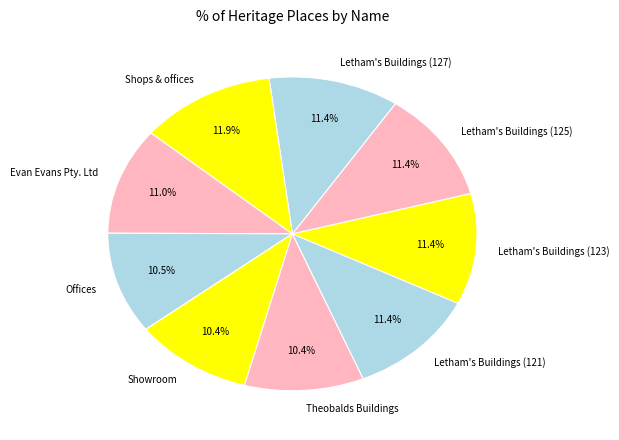

What is the ratio of the value at Showroom to the value at Letham's Buildings (127)?

0.9